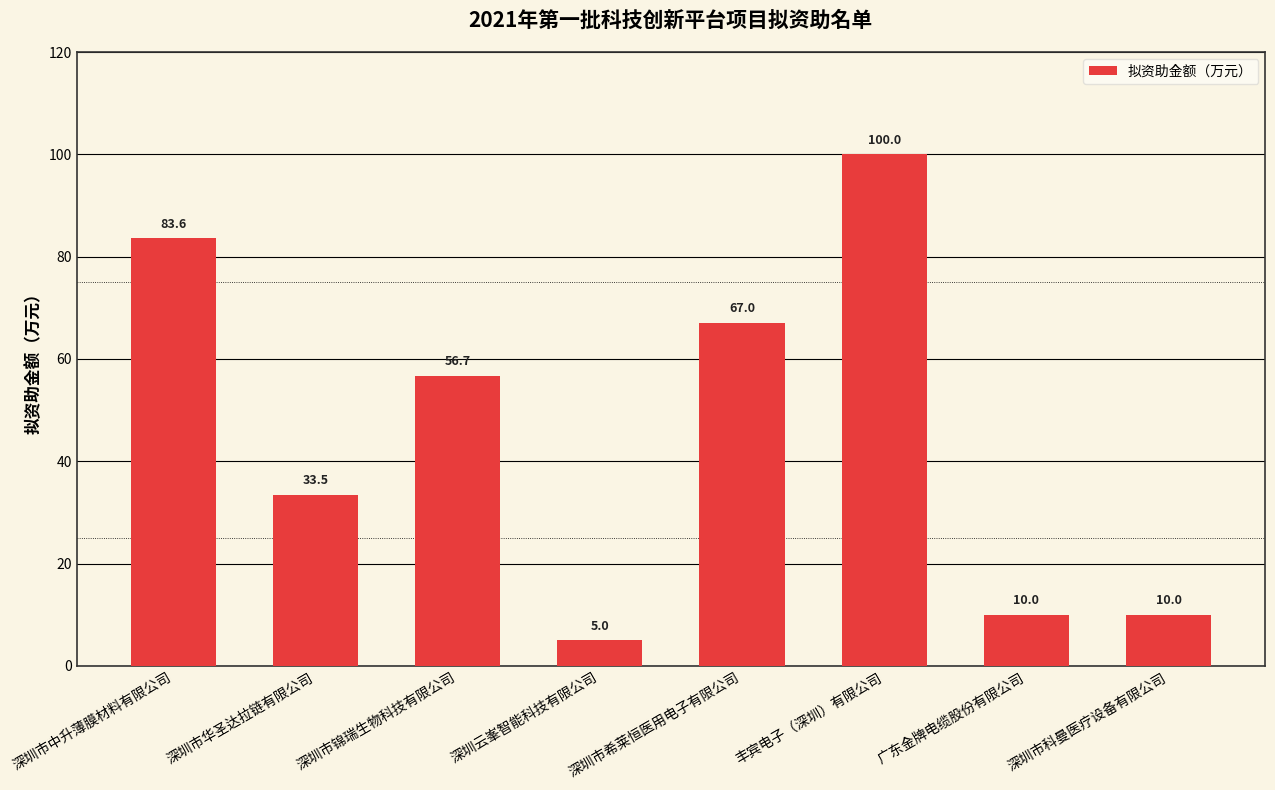

What is the label of the 4th bar from the left?

深圳云峯智能科技有限公司